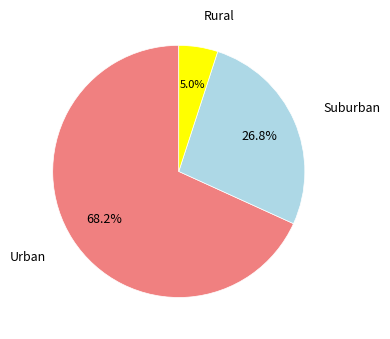

Does any single category account for the majority?

Yes